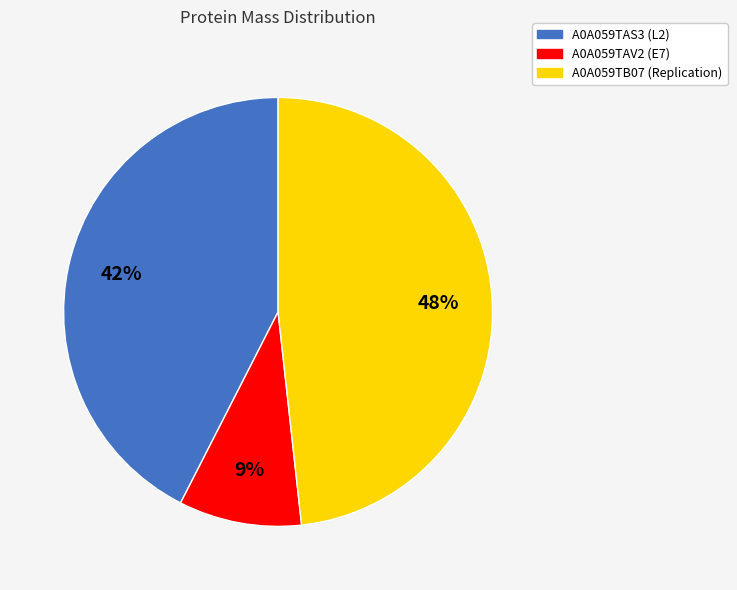

Does A0A059TAV2 (E7) account for over 50% of the chart?

No